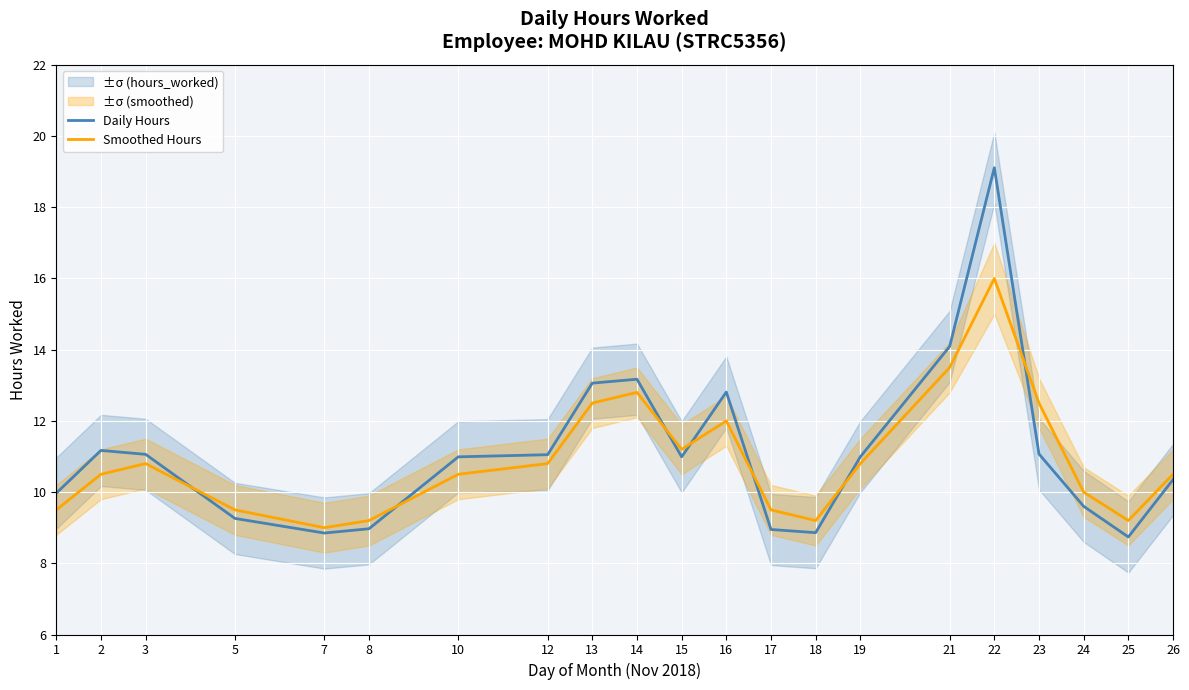

Where does the Smoothed Hours series first go above 10?

2